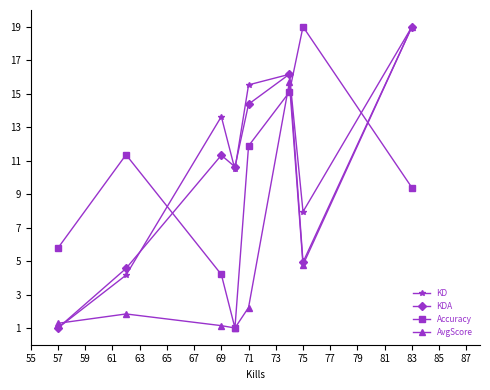

What is the maximum value for AvgScore?

19.0